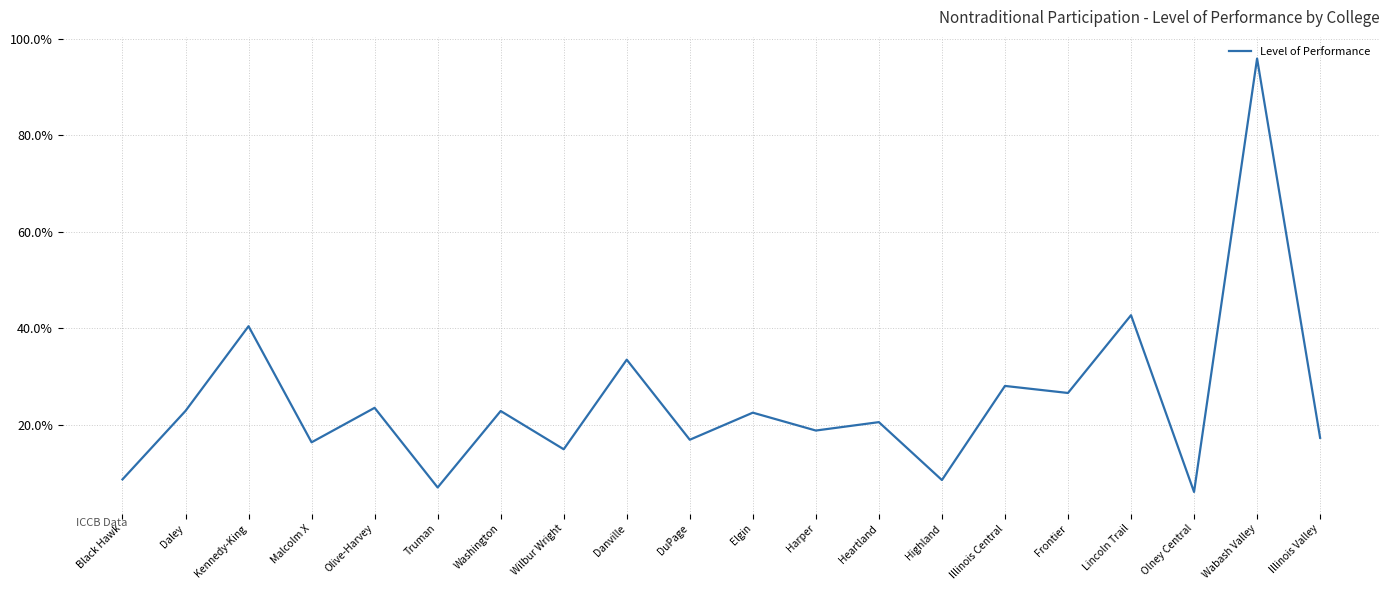

What is the label of the 17th point from the left?

Lincoln Trail